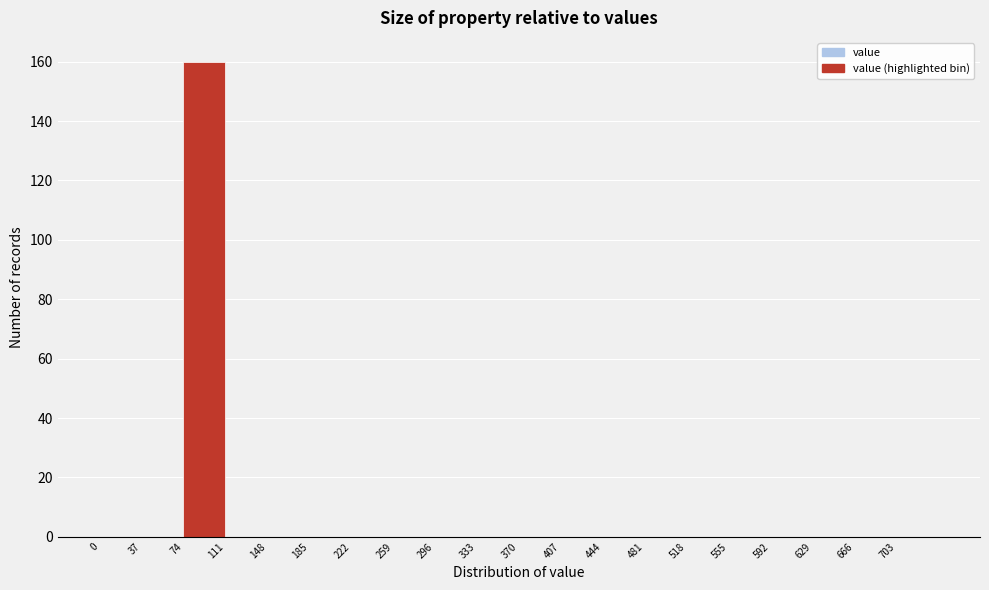

Which range on the x-axis has the tallest bar?

74 to 111